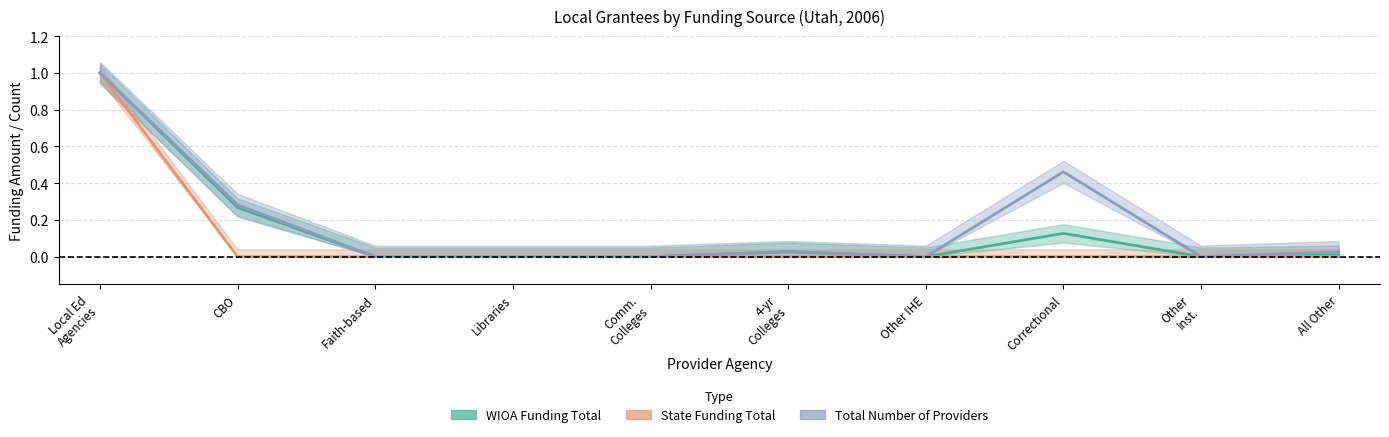

Between Comm. Colleges and Faith-based, which is larger?

Comm. Colleges